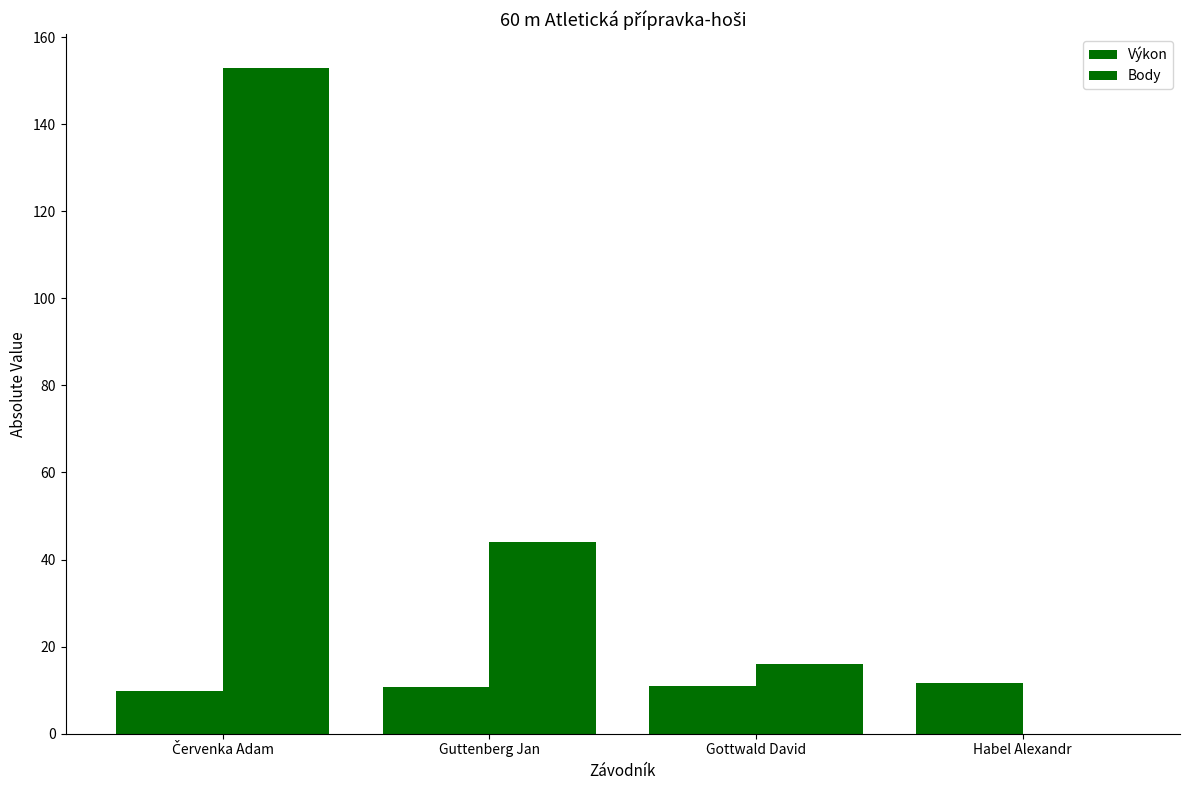

How many distinct data groups are displayed?

2